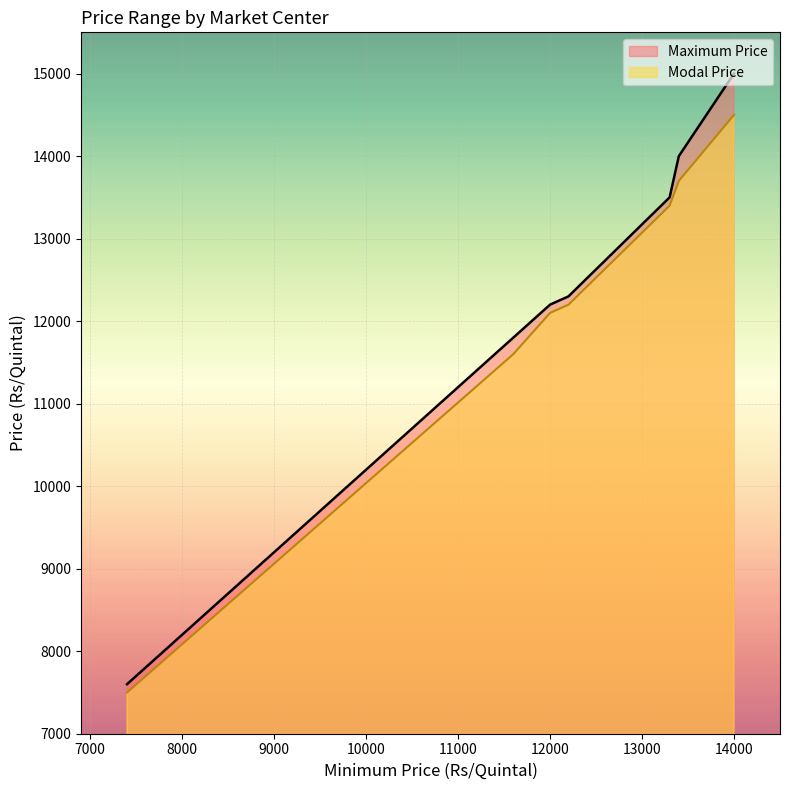

Is it true that Maximum Price equals 7600 at 7400?

True